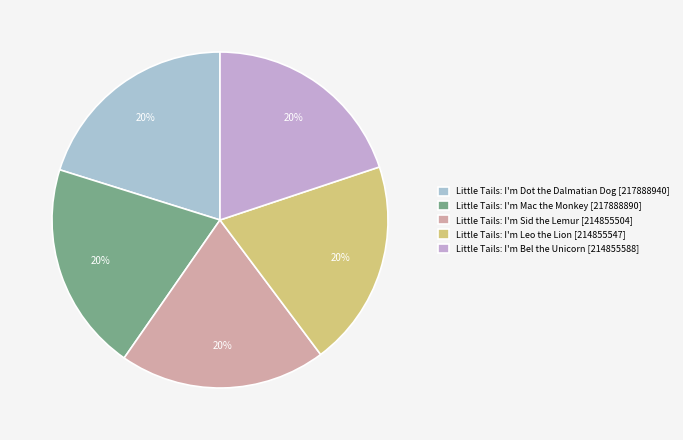

Is Little Tails: I'm Sid the Lemur the majority of the pie?

No